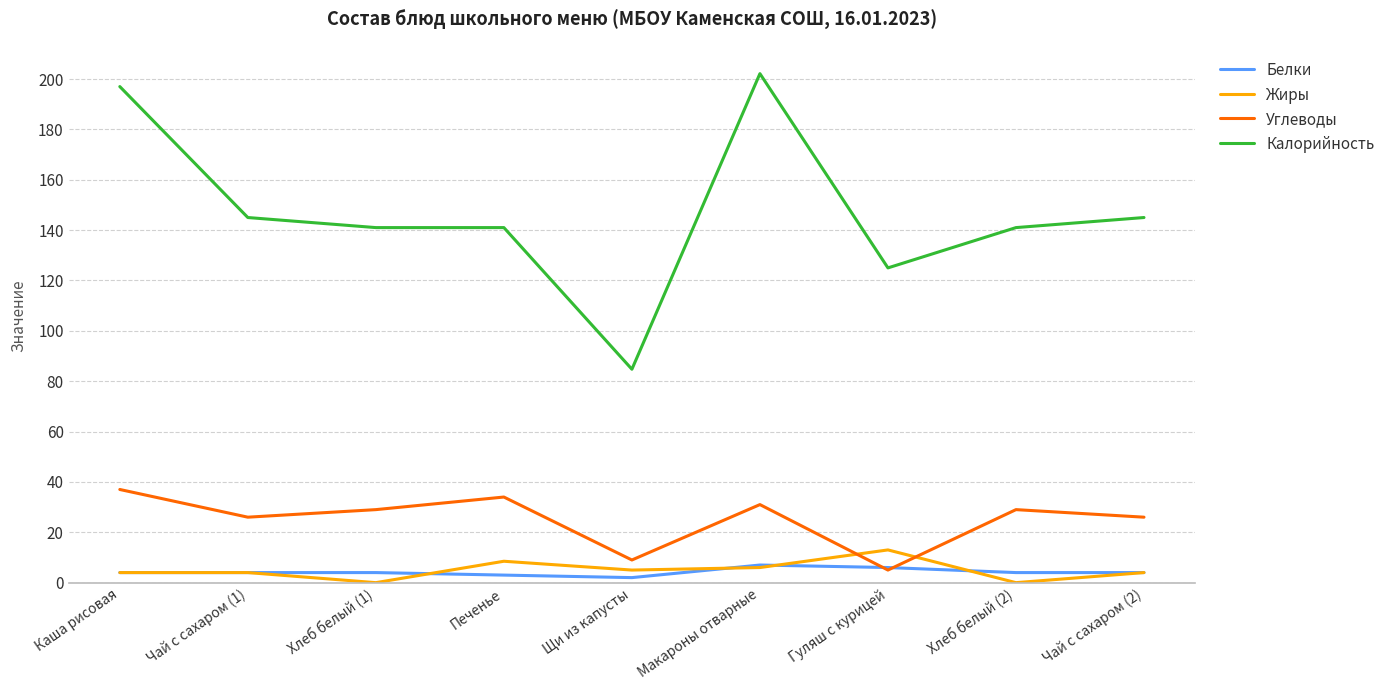

True or false: Углеводы and Жиры intersect in this chart.

True